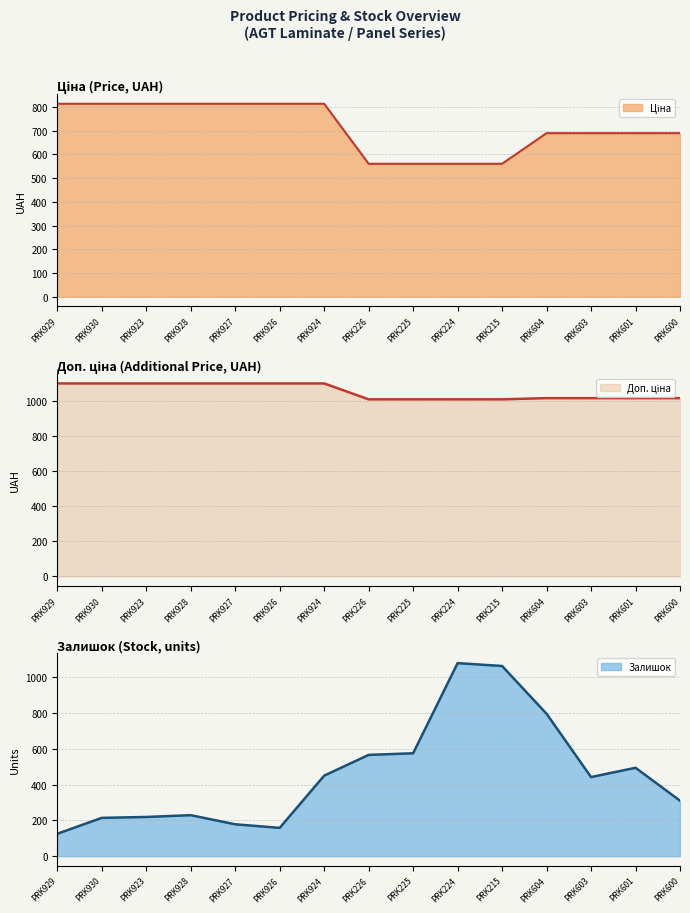

How many interior local valleys does the Залишок series have?

2